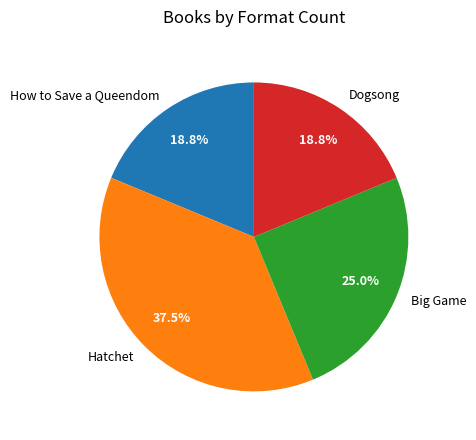

Count the number of slices in the pie.

4